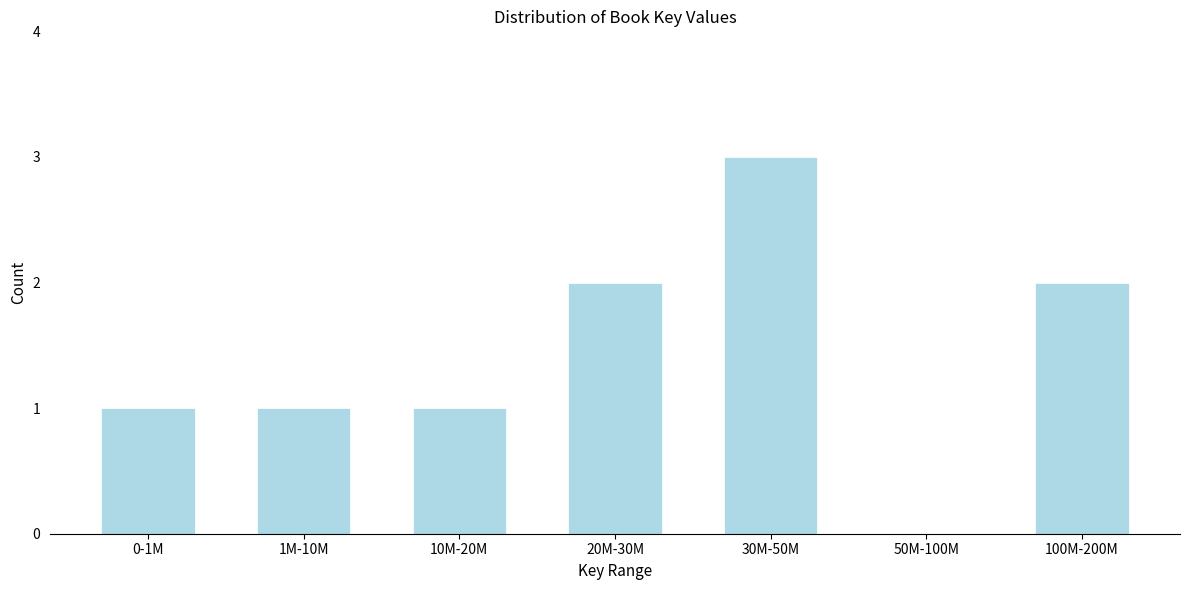

Reading left to right, transcribe all the data shown in this chart.

0-1M=1	1M-10M=1	10M-20M=1	20M-30M=2	30M-50M=3	50M-100M=0	100M-200M=2